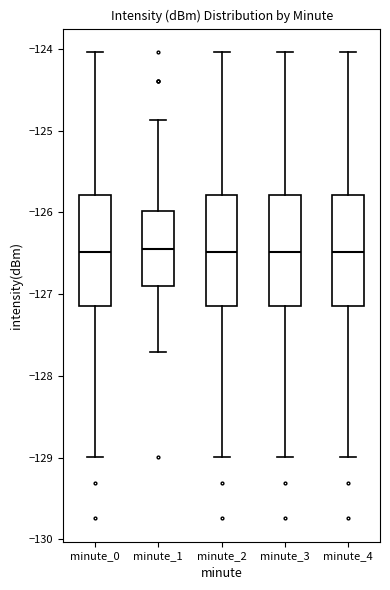

Where does the upper whisker of the box for minute_0 end on the y-axis? The values are not printed on the chart, so give them approximately, as read against the axis.

-124.0